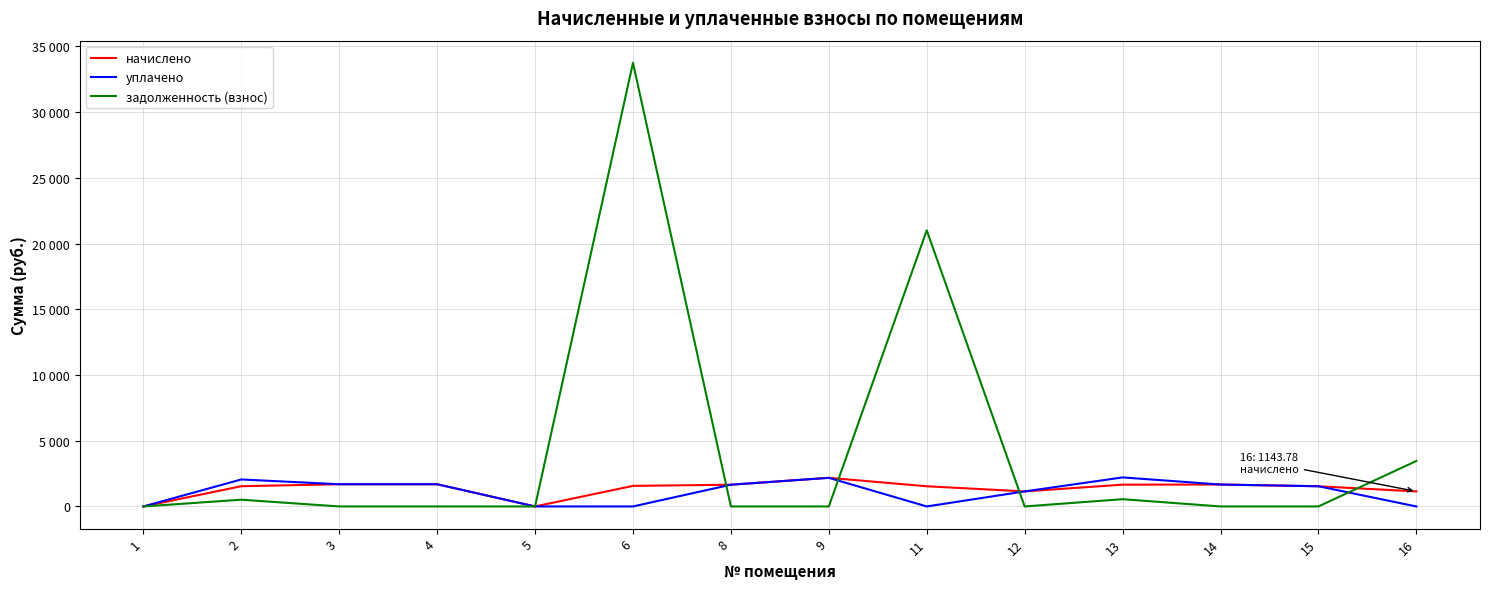

Is this an area chart (filled region under the line)?

No